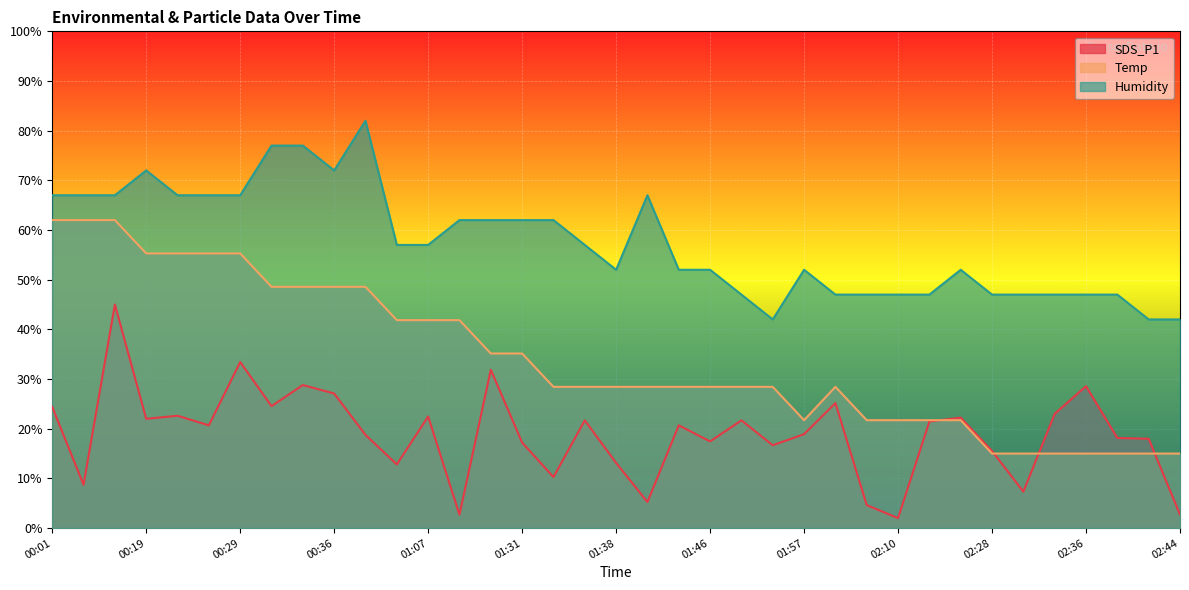

What is the highest value of the Humidity series?

82.0